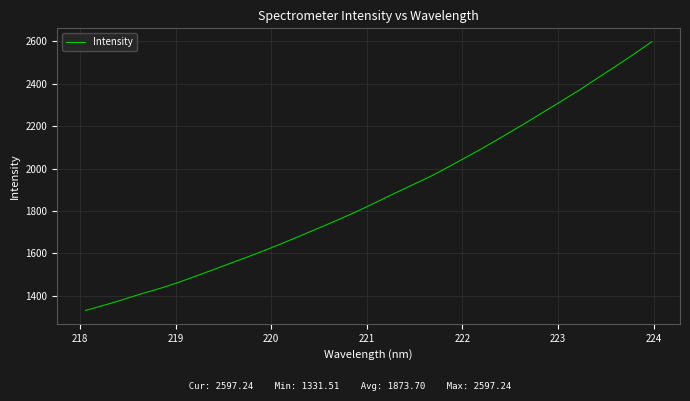

What is the smallest value displayed?

1331.5